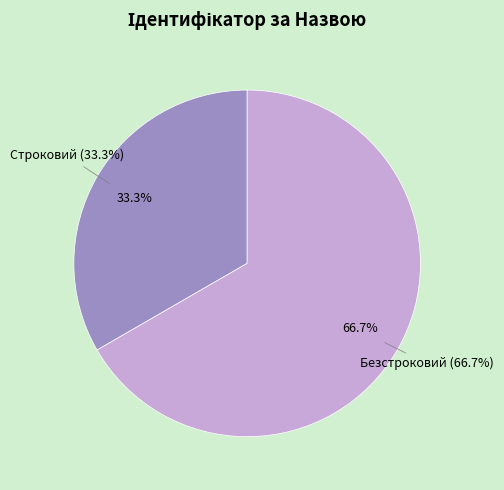

What is the majority slice?

Безстроковий